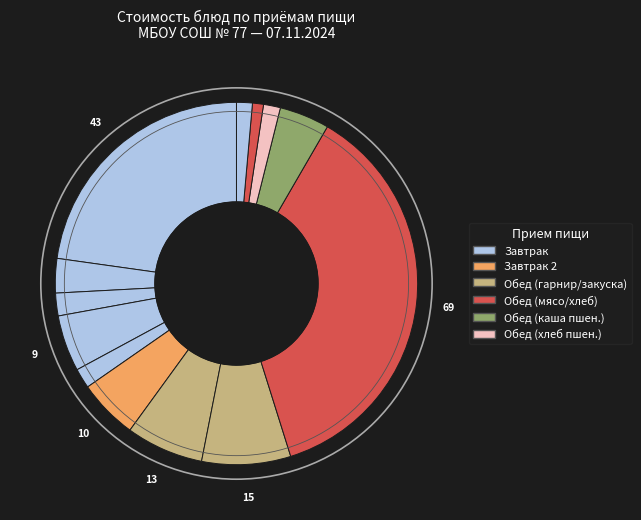

Rank the categories by value from lowest to highest.

Хлеб ржаной, Чай с сахаром, Хлеб пшеничный (обед), Огурец свежий, Хлеб пшеничный (завтрак), Чай с лимоном, Каша пшеничная вязкая, Каша гречневая вязкая, Кекс для детского питания, Икра кабачковая, Борщ с капустой, Котлеты домашние, Тефтели из говядины